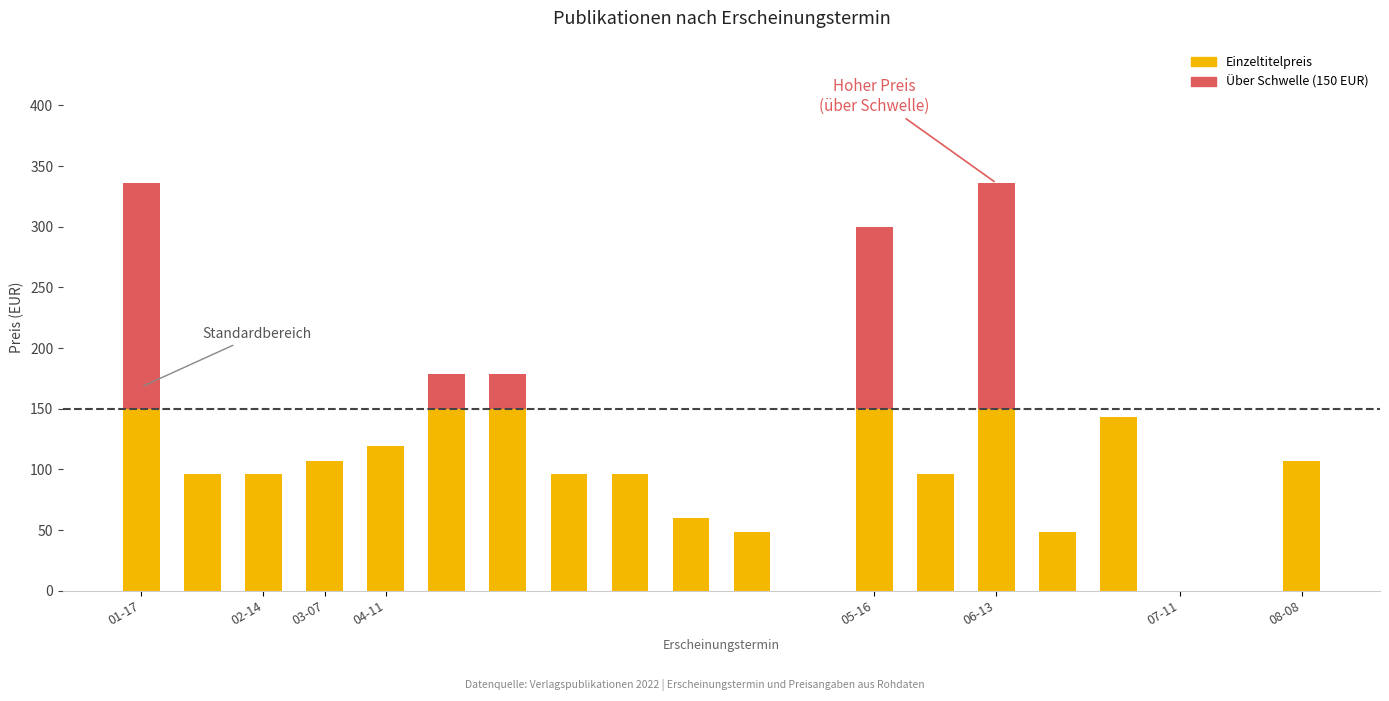

Which series has the widest spread of values?

Einzeltitelpreis